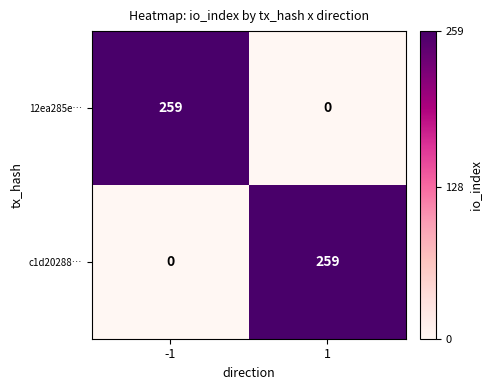

Is the value of 12ea285e… at -1 greater than the value of c1d20288… at -1?

Yes